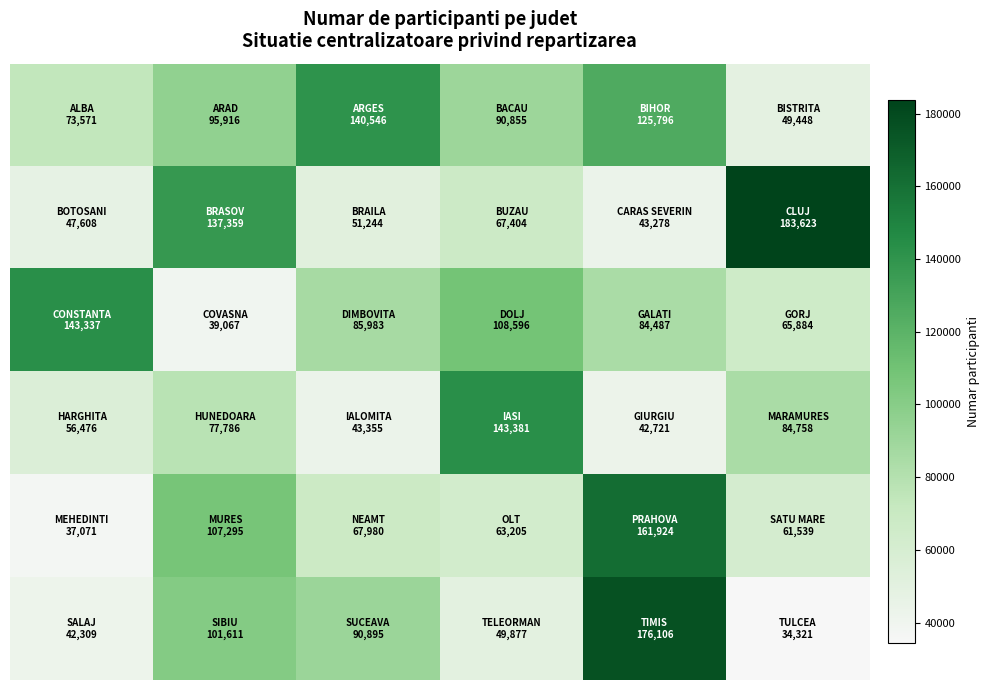

How many distinct data groups are displayed?

6